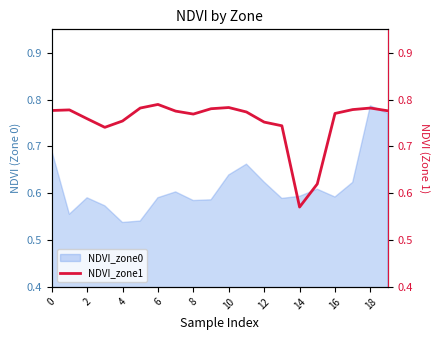

The value of NDVI_zone0 at 8 is 0.9. True or false?

False